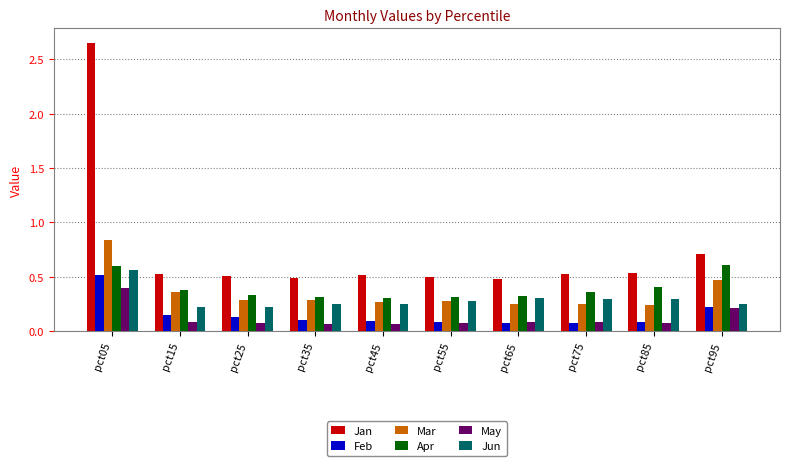

Which series changed the most between pct05 and pct95?

Jan